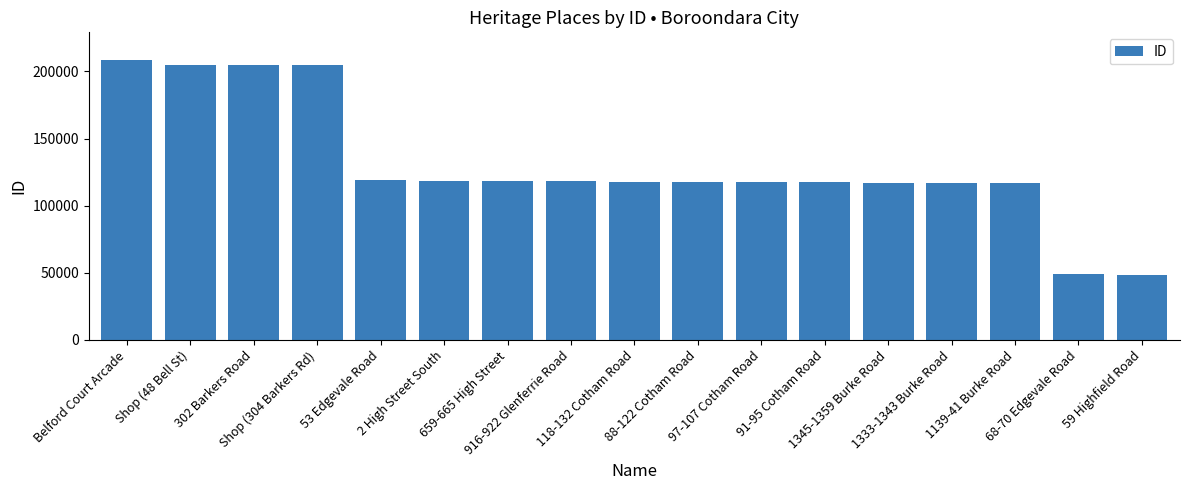

What is the difference between the maximum and second lowest values?

159310